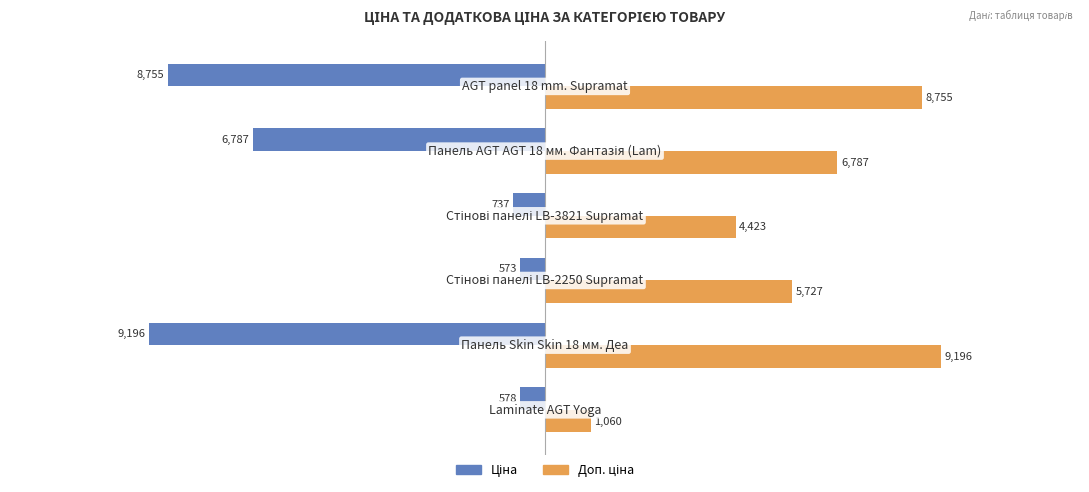

What is the greatest value displayed?

9196.3